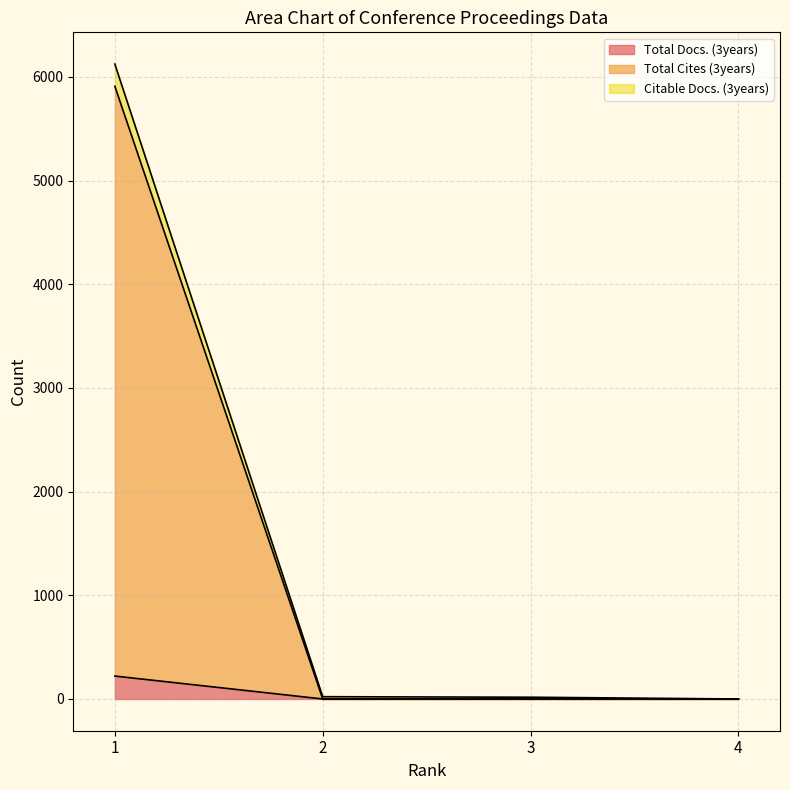

What is the difference between the second highest and minimum values in the Citable Docs. (3years) series?

22